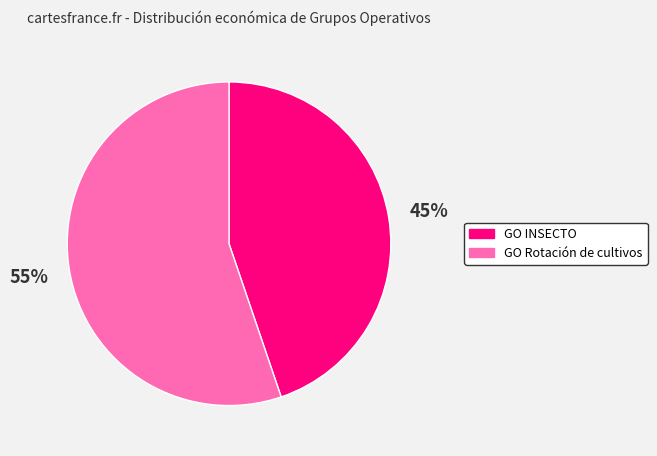

Combined, do GO INSECTO and GO Rotación de cultivos account for over 50%?

Yes